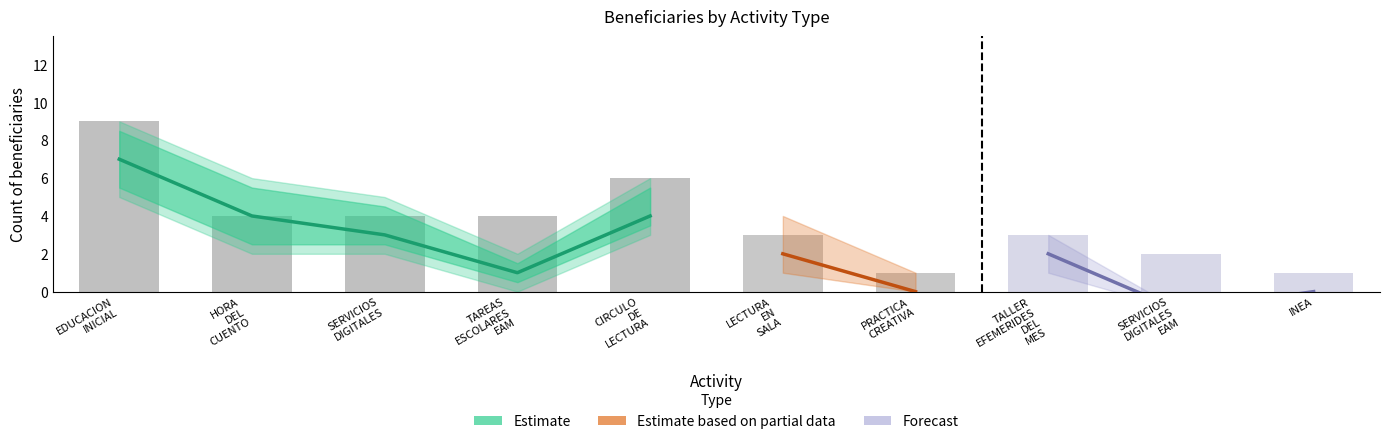

What is the sum of the Mujer values at HORA DEL CUENTO and EDUCACION INICIAL?

11